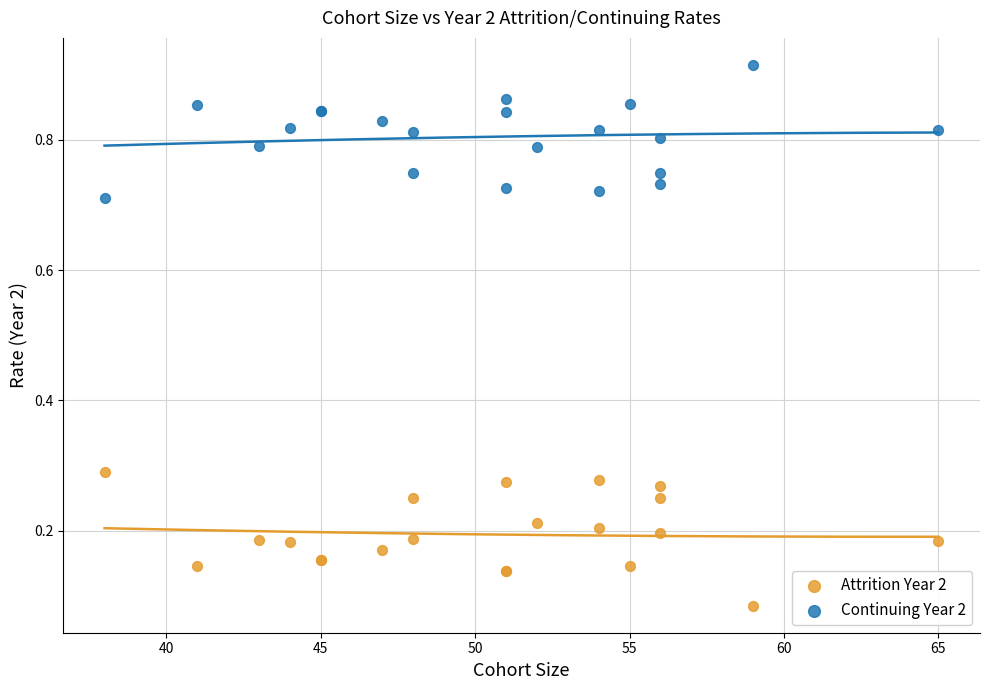

Which series reaches the maximum Y coordinate?

Continuing Year 2